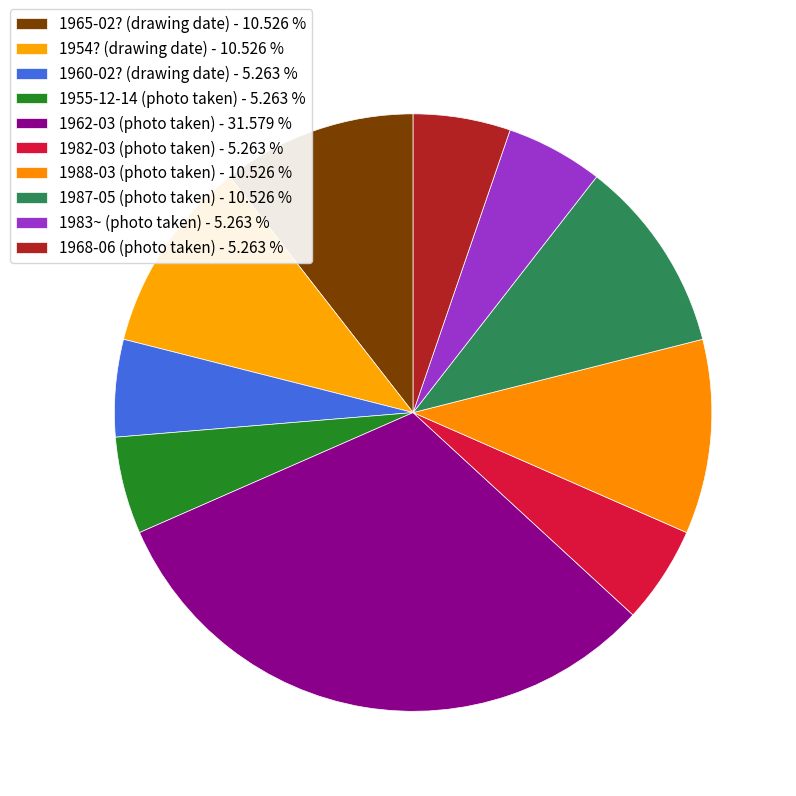

How many slices are in this pie chart?

10